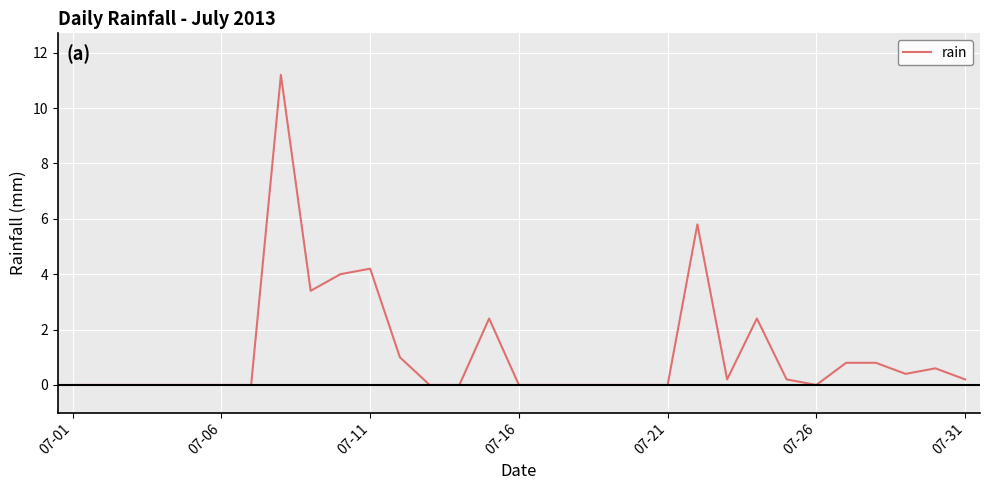

What is the difference between the maximum and minimum values?

11.2